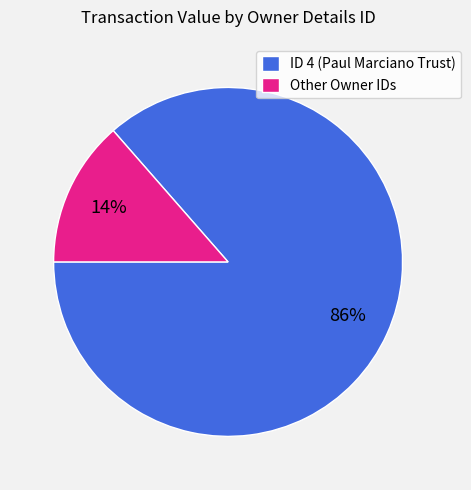

Which slice is the smallest?

Other Owner IDs